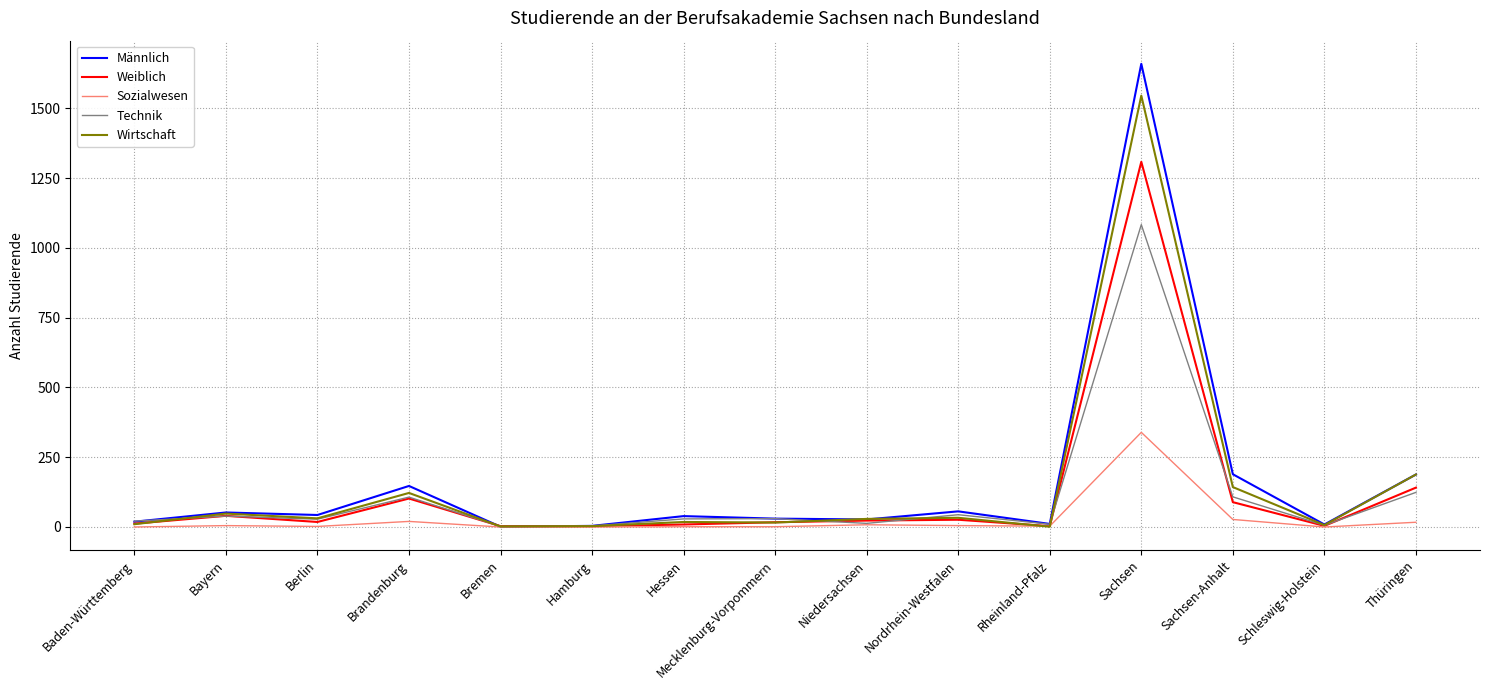

Which category has the highest value in the Technik series?

Sachsen